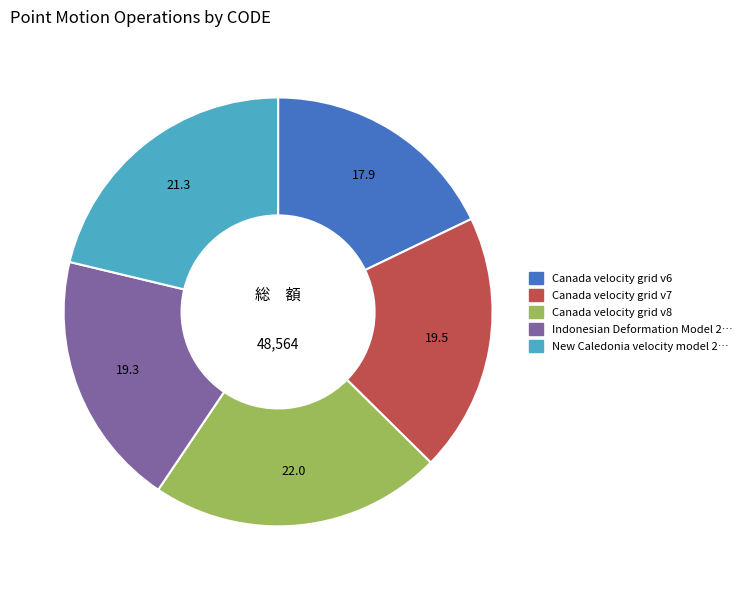

Does any single category account for the majority?

No